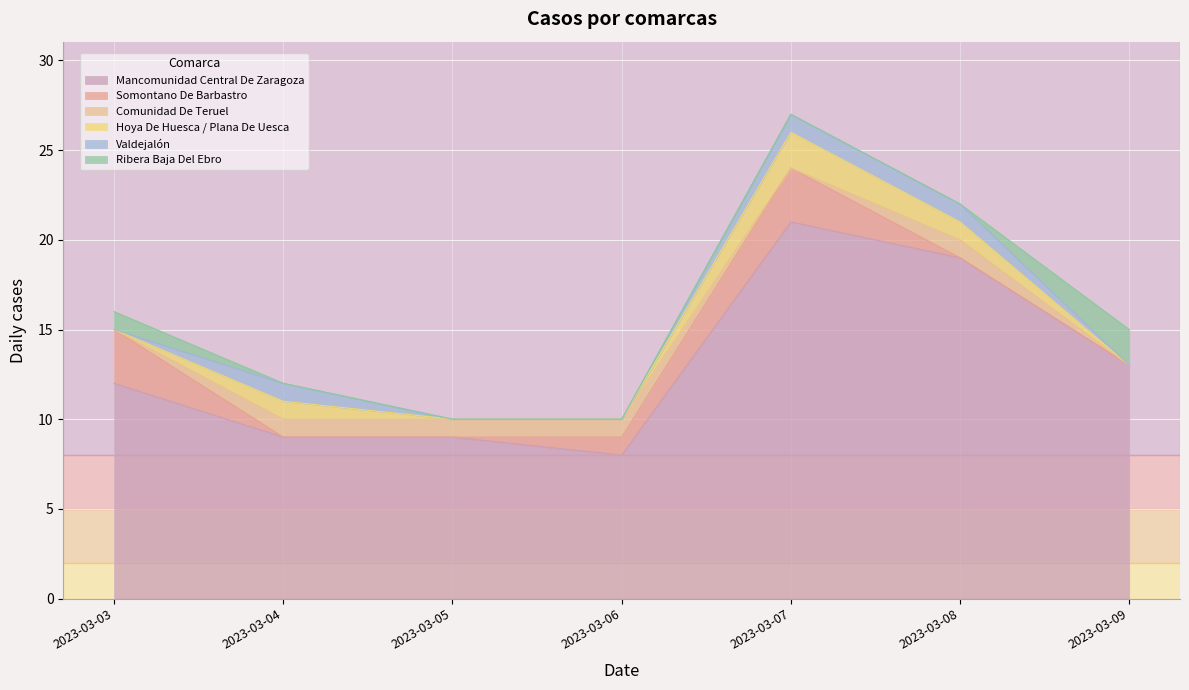

At which label is Comunidad De Teruel closest to 0?

2023-03-03